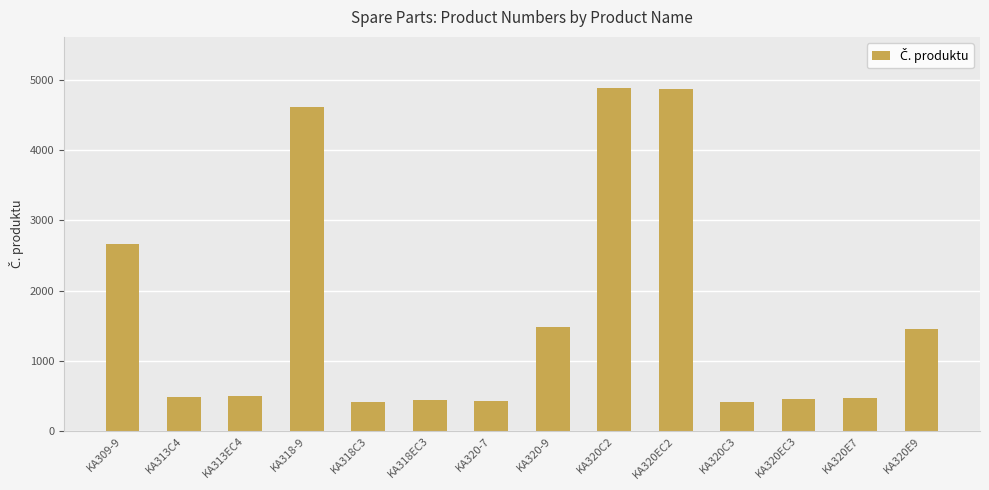

Is it true that the value at KA320C2 is 7202?

False